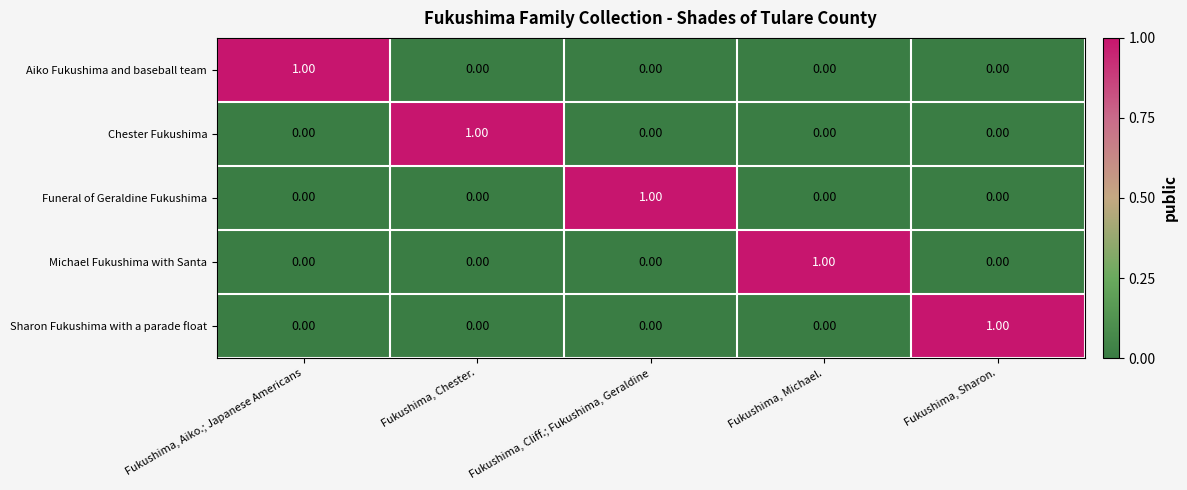

At which label does Michael Fukushima with Santa reach its peak?

Fukushima, Michael.